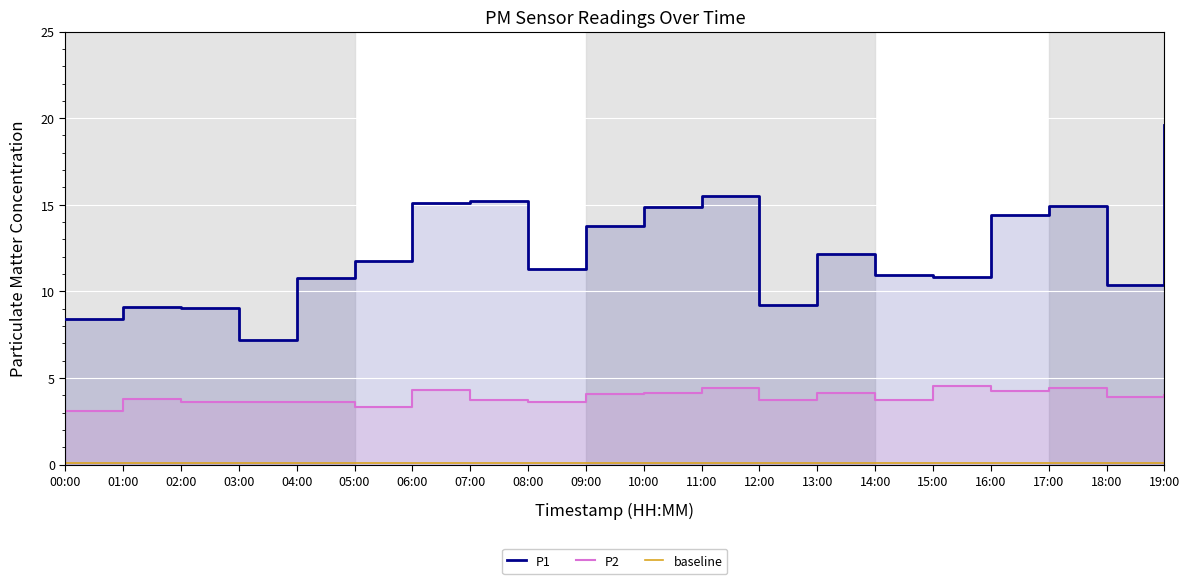

Which series has the largest total across all categories?

P1